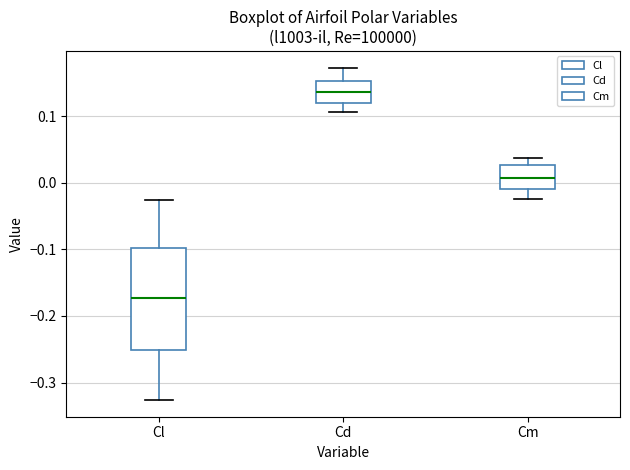

Where does the median line of the box for Cl sit on the y-axis? The values are not printed on the chart, so give them approximately, as read against the axis.

-0.17